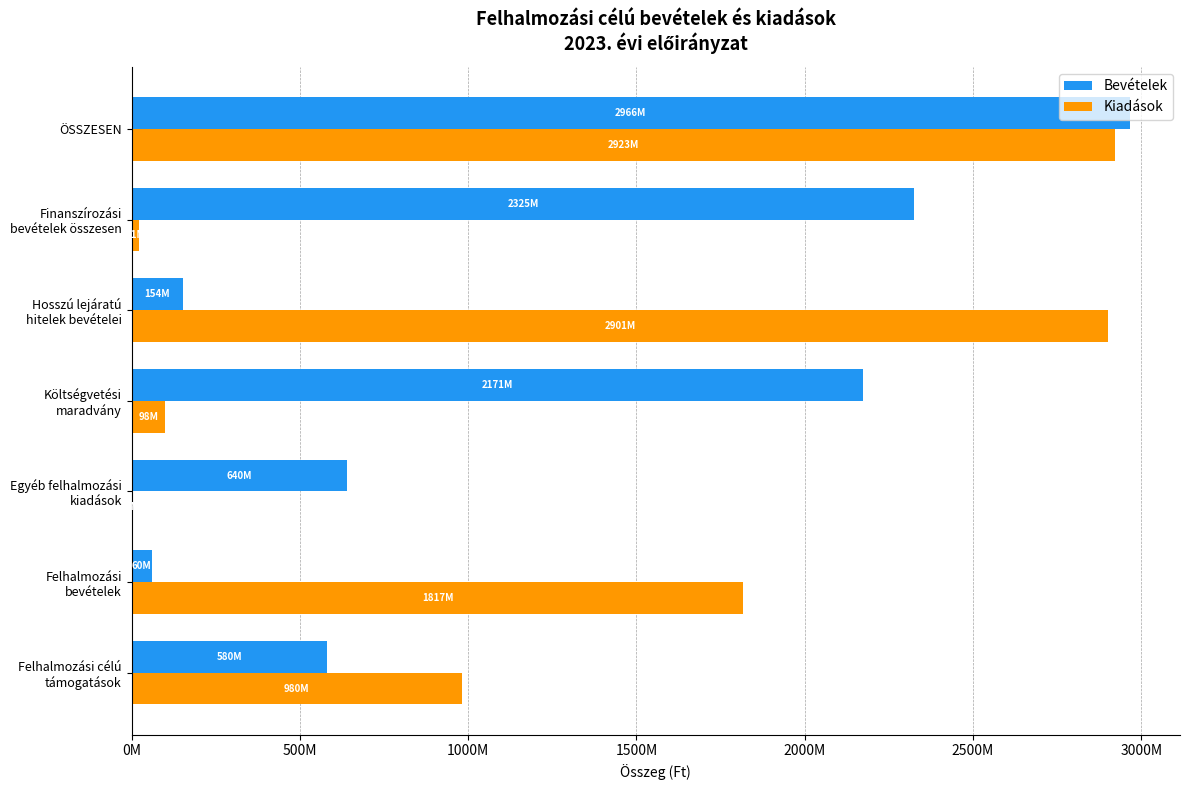

Reading left to right, transcribe all the data shown in this chart.

Bevételek: 580378505	60500000	640878505	2171629856	154058824	2325688680	2966567185
Kiadások: 980738840	1817750243	4606442	98240838	2901336363	21918686	2923255049